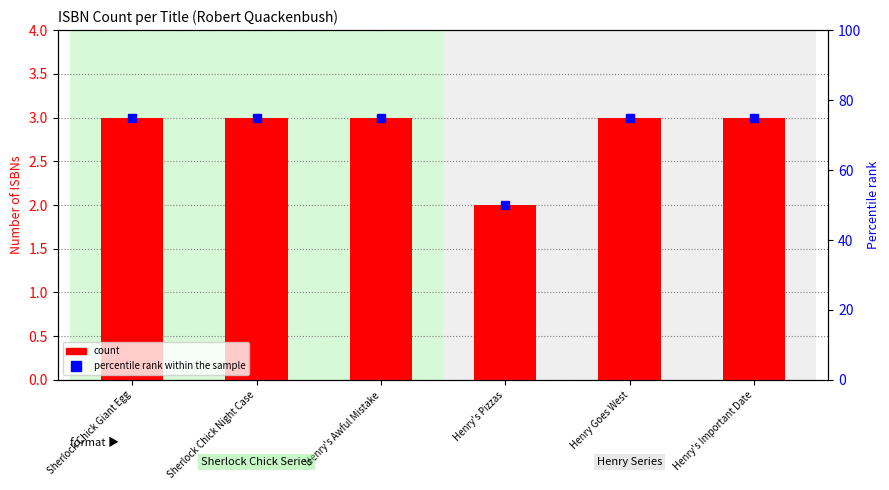

What is the sum of the percentile rank within the sample values at Henry Goes West and Henry's Awful Mistake?

150